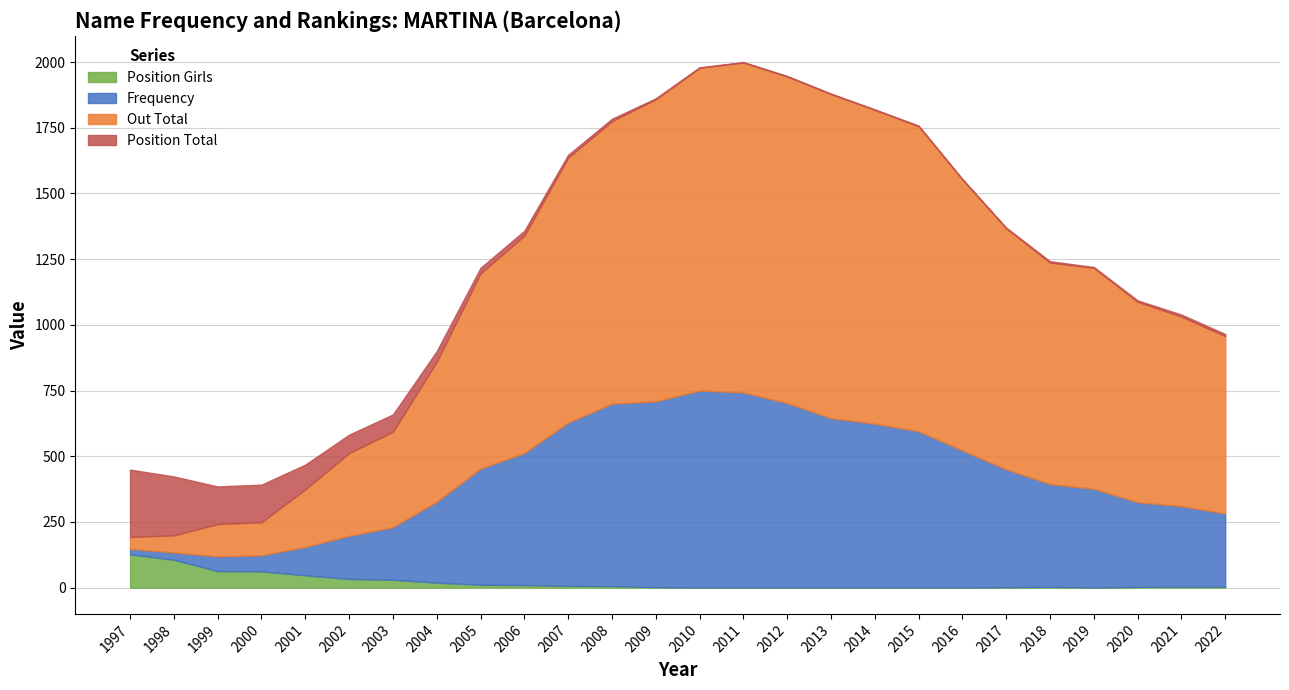

Does the chart display data point markers on the line(s)?

No